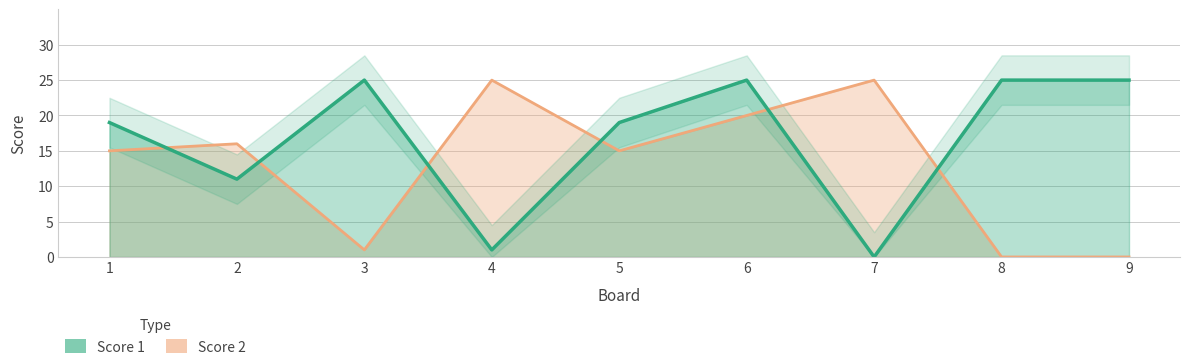

What are all the series names shown in the legend?

Score 1, Score 2